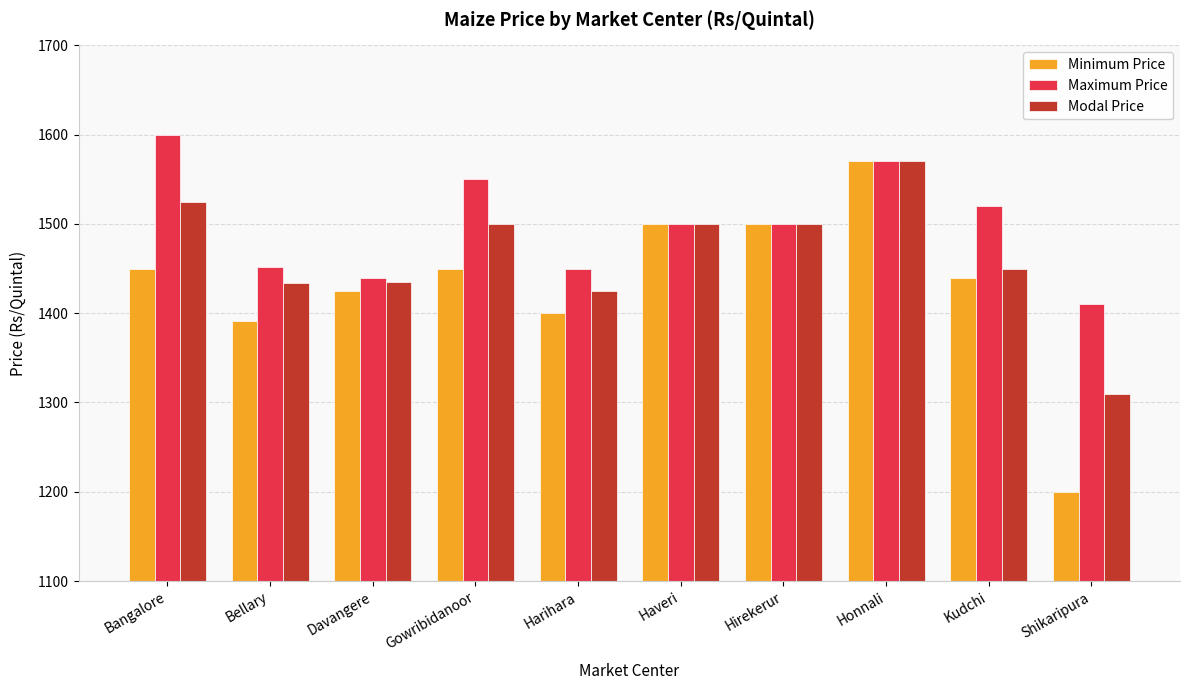

What is the total value across all series at Hirekerur?

4500